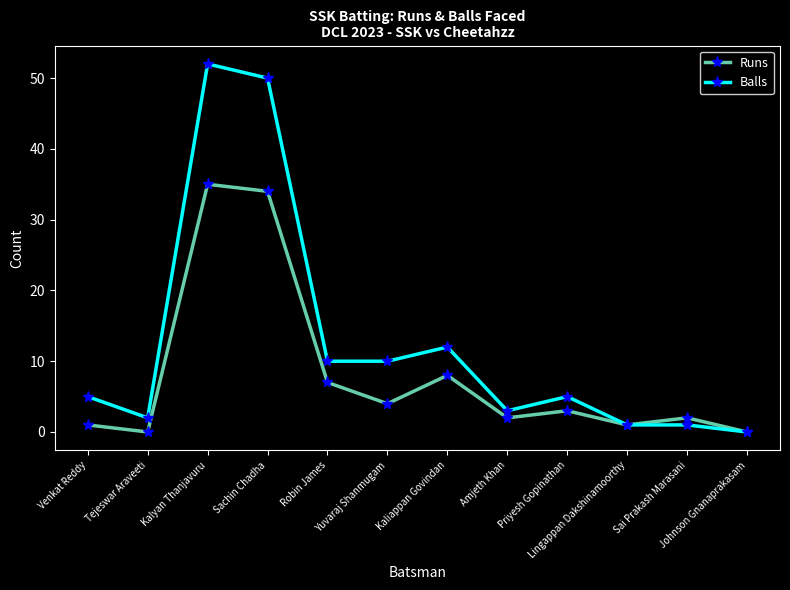

At how many categories does at least one series exceed 7?

5